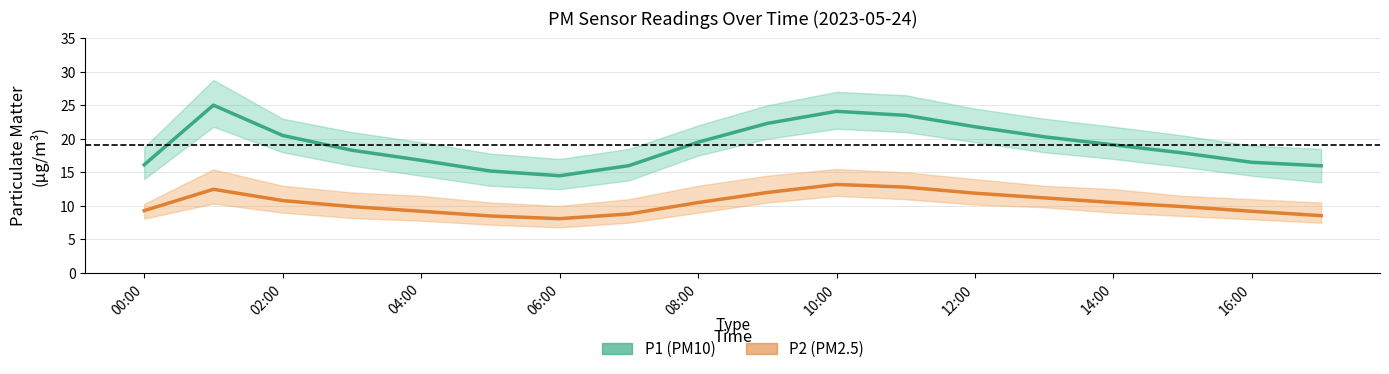

At how many categories does at least one series exceed 16?

14